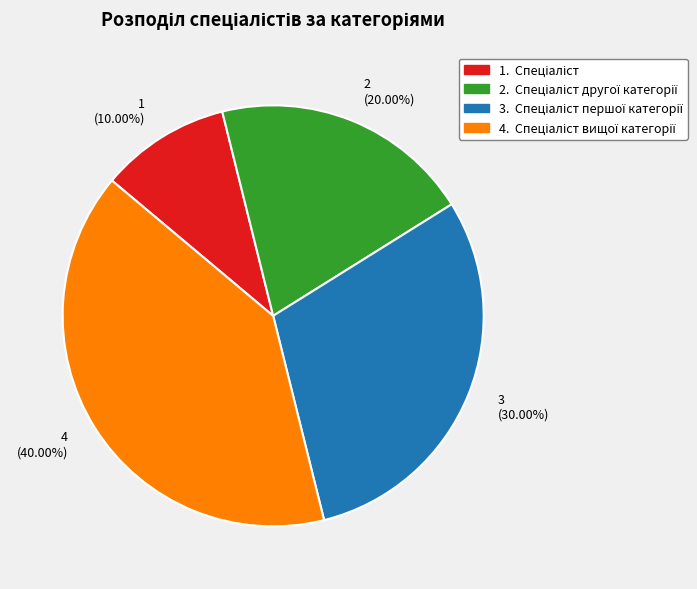

How many slices are in this pie chart?

4